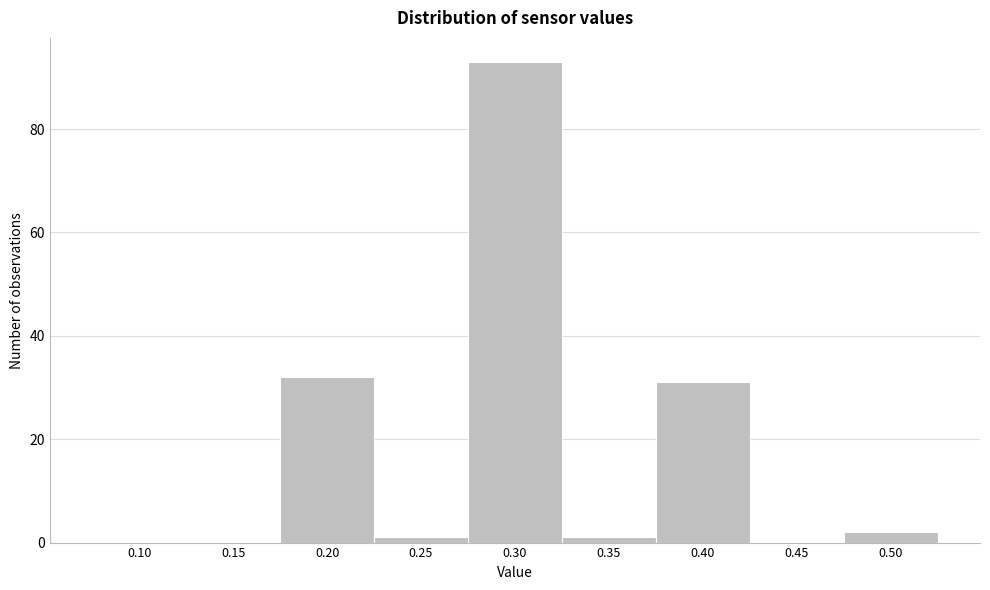

Reading right to left, extract all data points from this chart.

0.50=2	0.45=0	0.40=31	0.35=1	0.30=93	0.25=1	0.20=32	0.15=0	0.10=0